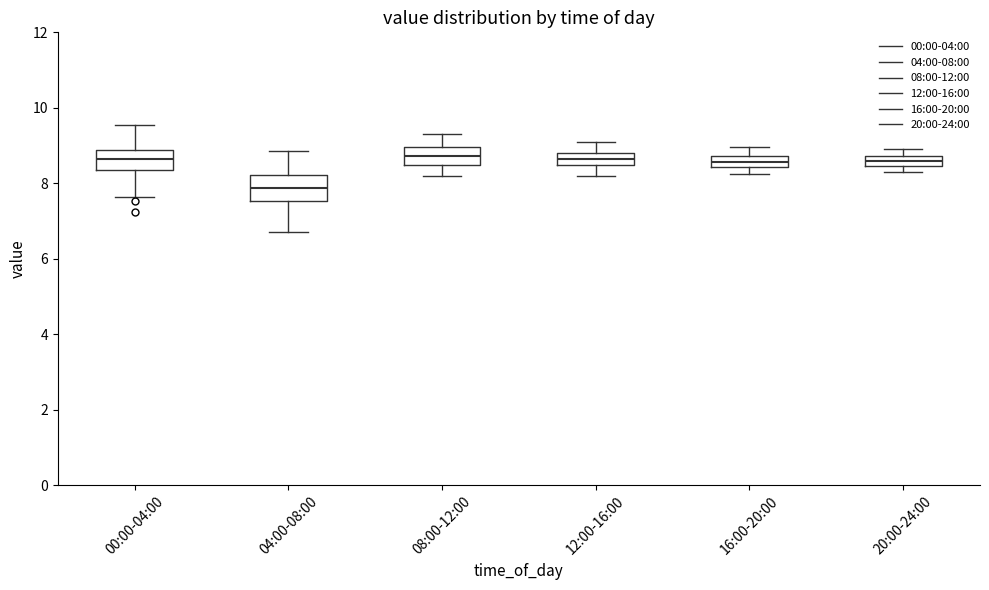

Where does the upper whisker of the box for 08:00-12:00 end on the y-axis? The values are not printed on the chart, so give them approximately, as read against the axis.

9.4